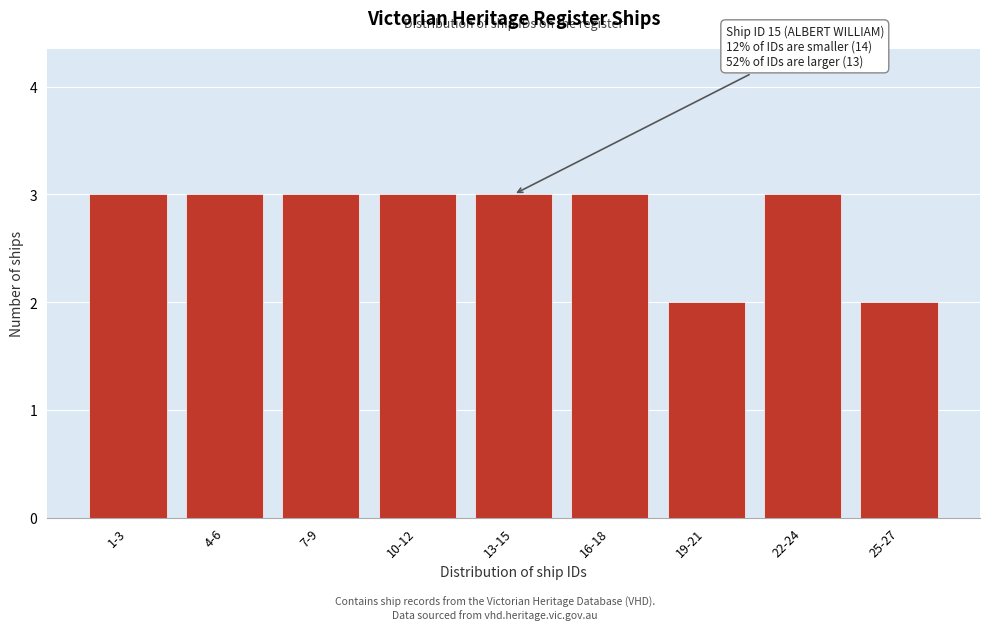

Reading left to right, list all the values displayed in this chart.

1-3=3	4-6=3	7-9=3	10-12=3	13-15=3	16-18=3	19-21=2	22-24=3	25-27=2